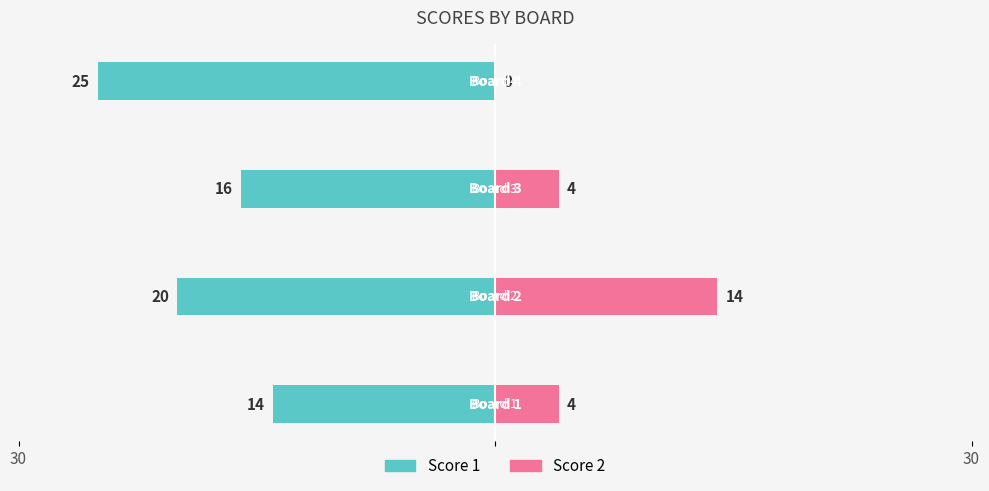

How many data points in Score 1 are above -16?

1